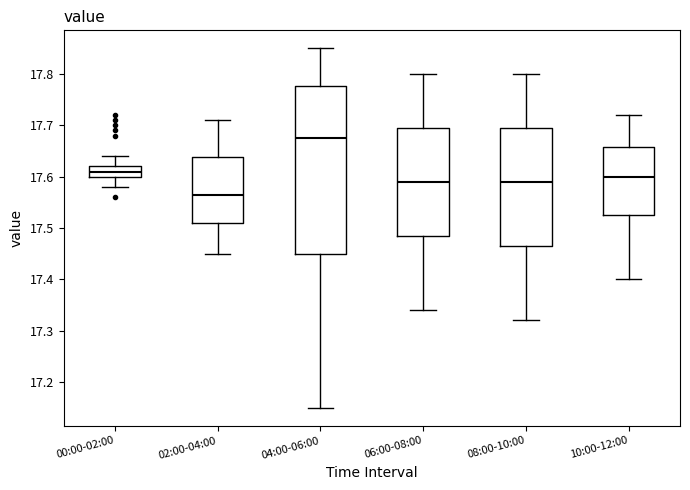

Comparing the boxes themselves (not the whiskers), which one is the tallest?

04:00-06:00